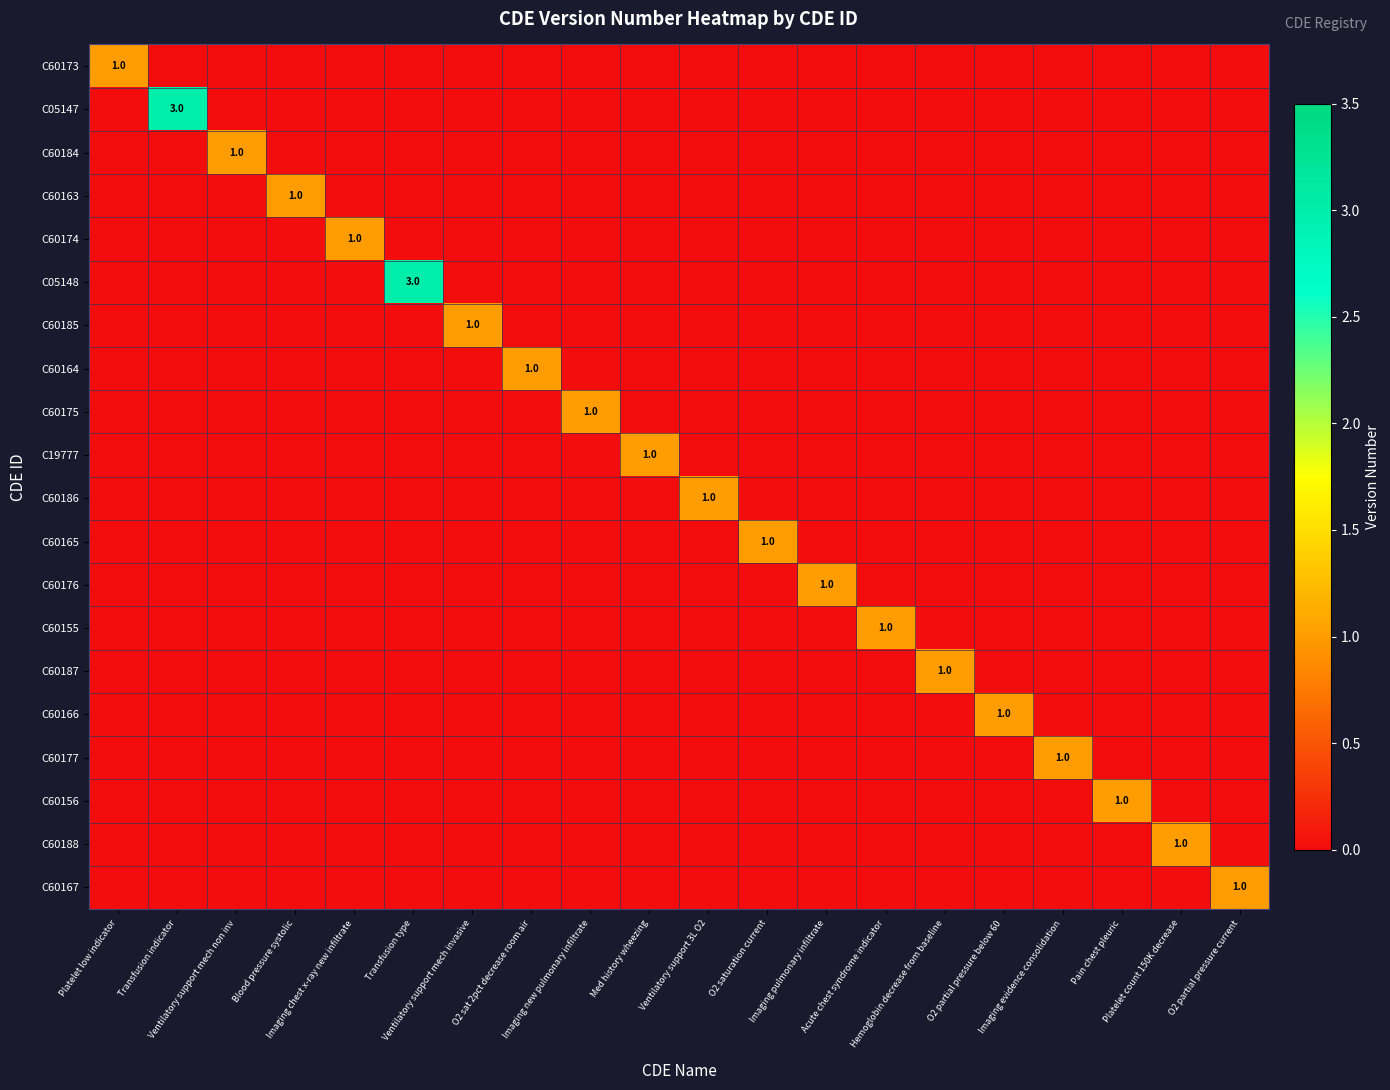

Between Ventilatory support mech invasive and O2 partial pressure below 60, which series saw the biggest shift?

C60185